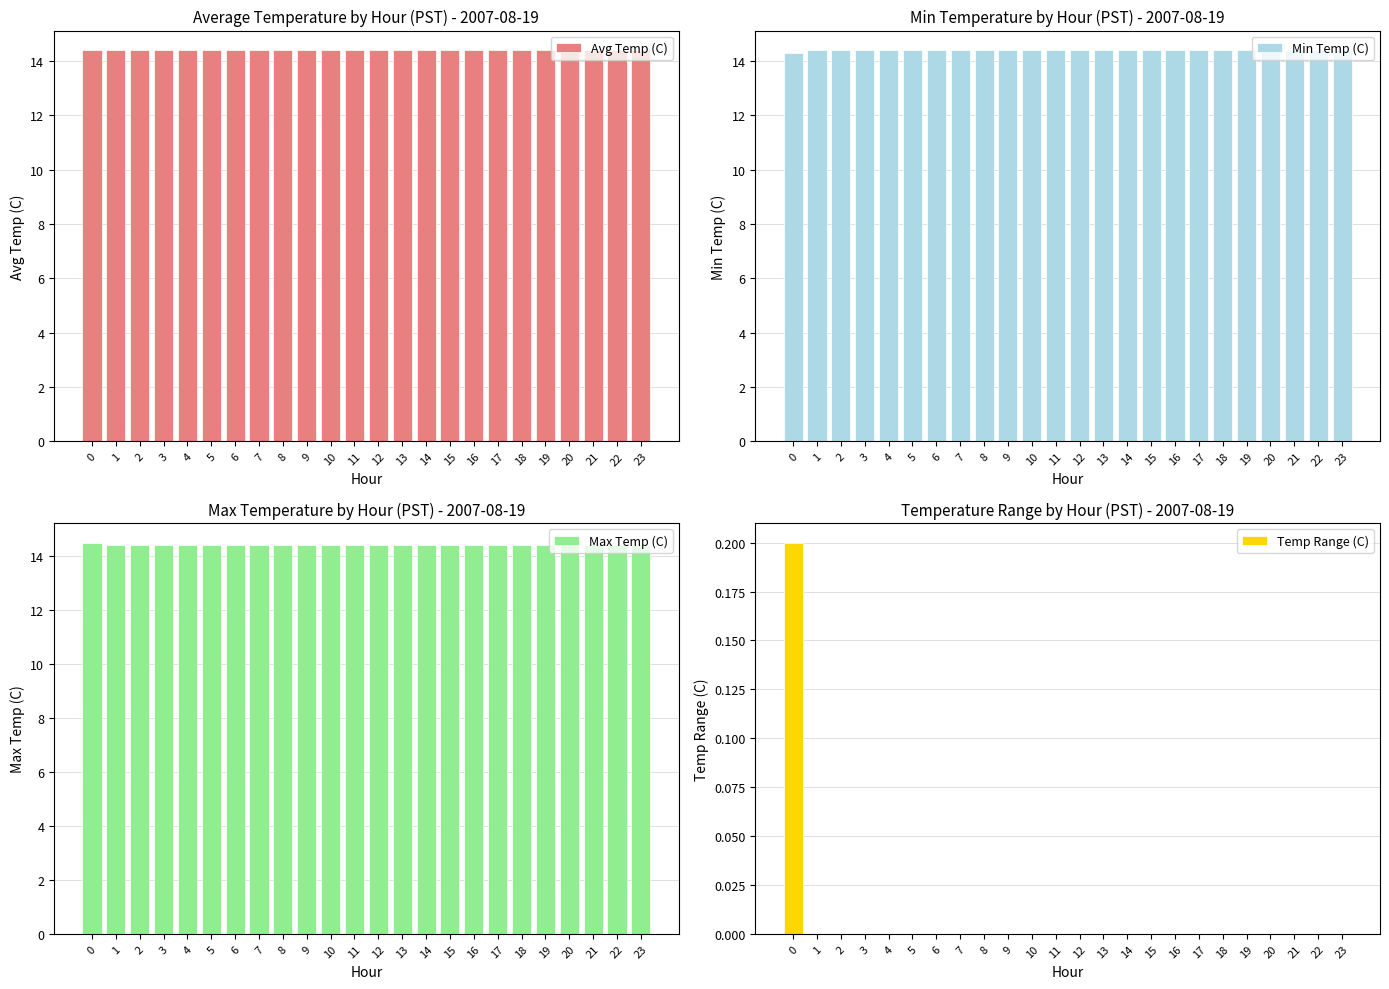

What are all the series names shown in the legend?

Avg Temp (C), Min Temp (C), Max Temp (C), Temp Range (C)